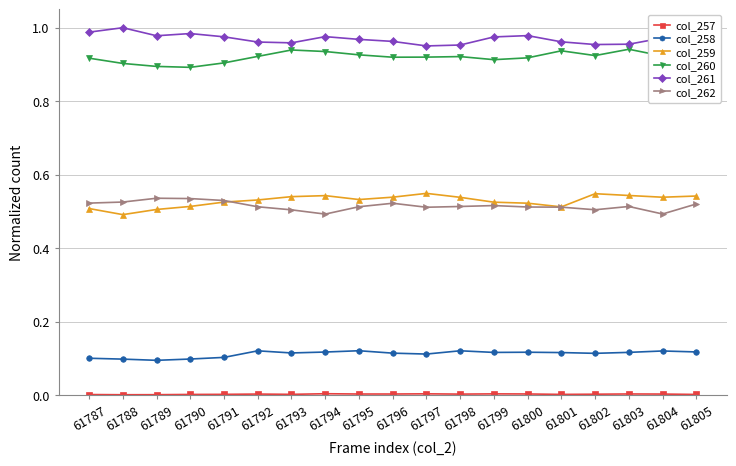

True or false: col_260 and col_261 cross at least once.

False